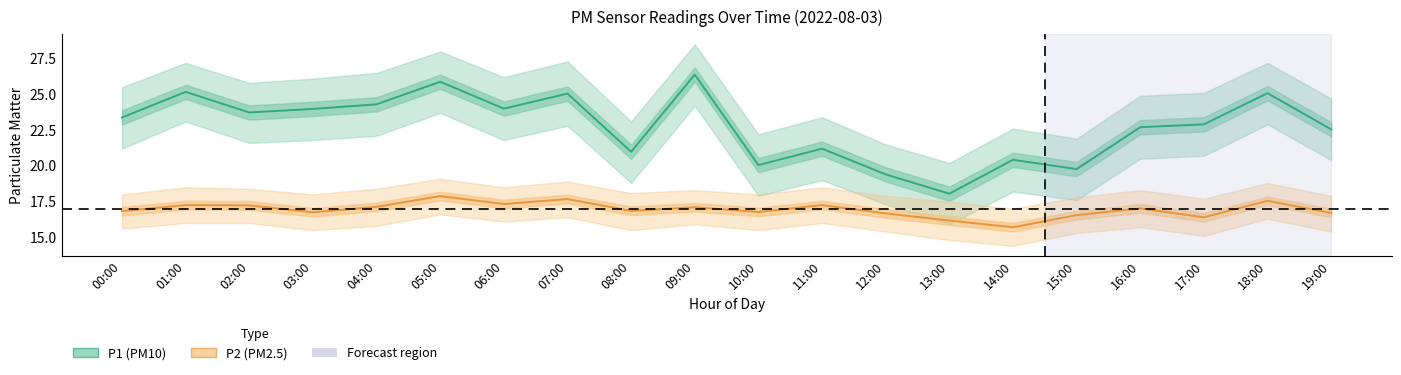

Which series has the widest spread of values?

P1